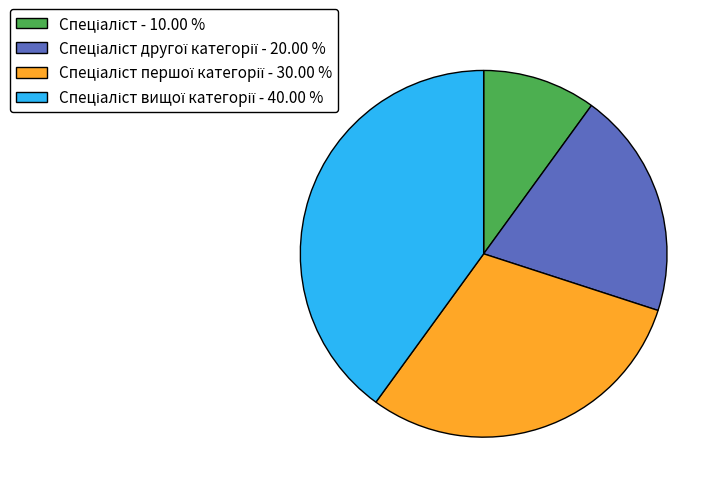

Is there any slice that represents more than half of the pie?

No